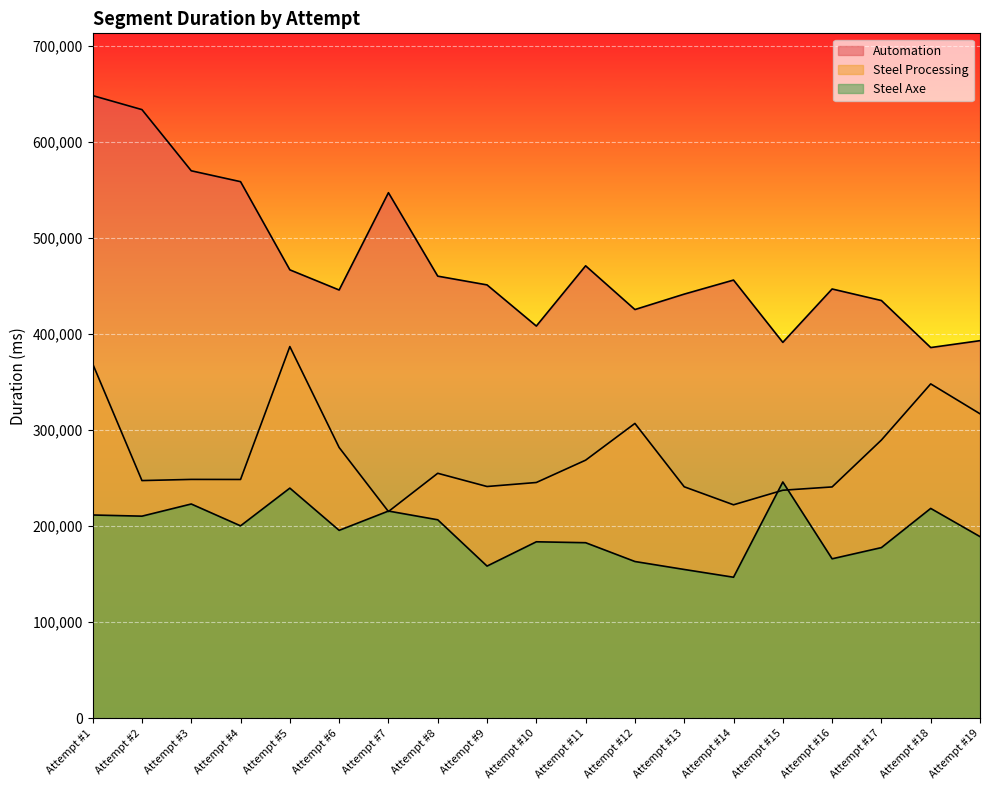

At which label is Automation closest to 517319?

Attempt #7